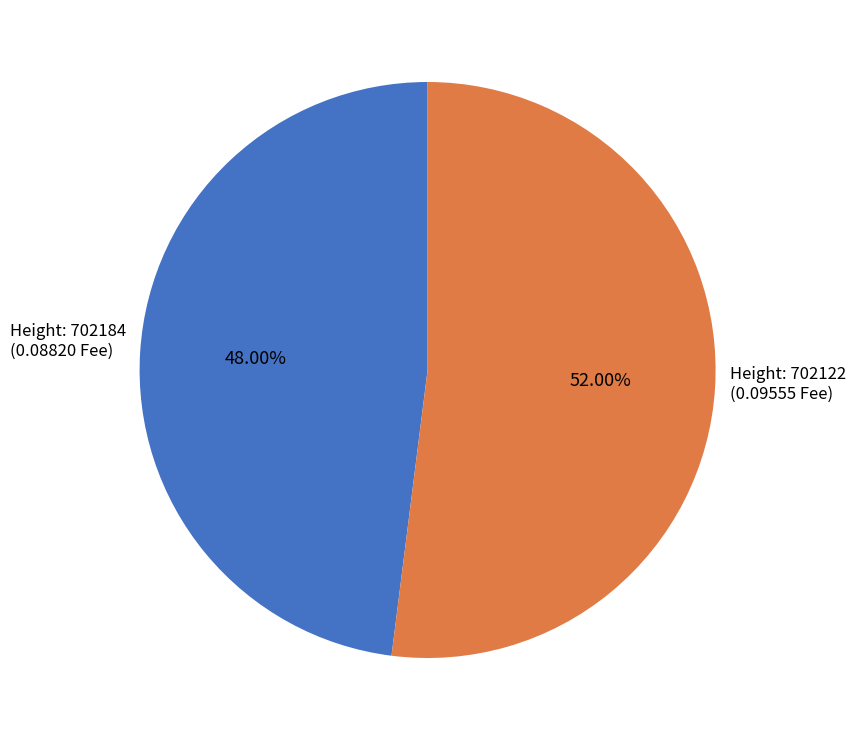

Does any single category account for the majority?

Yes